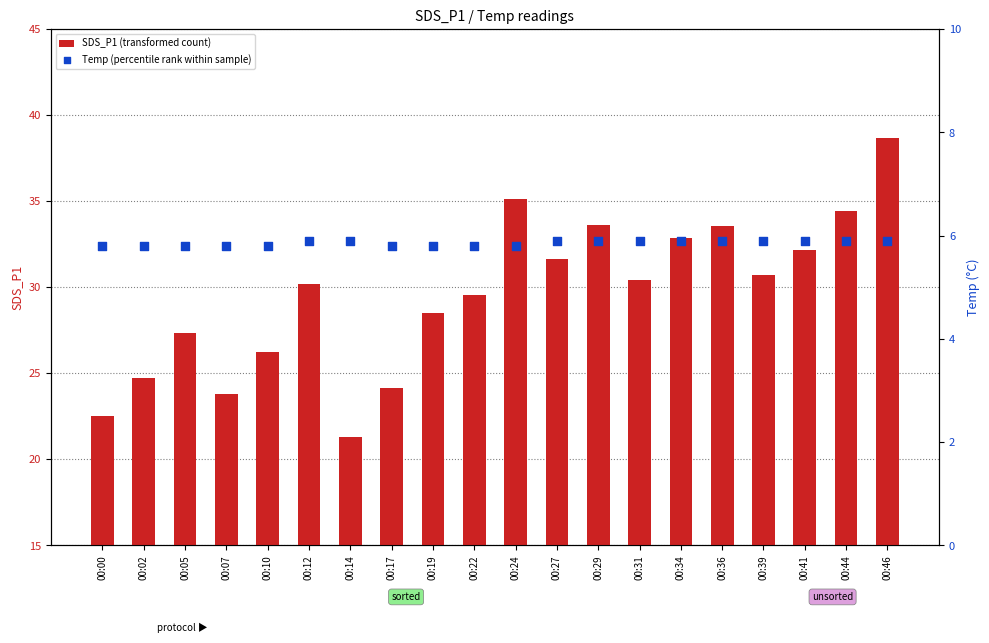

Which series contains the highest Y value?

SDS_P1 (transformed count)